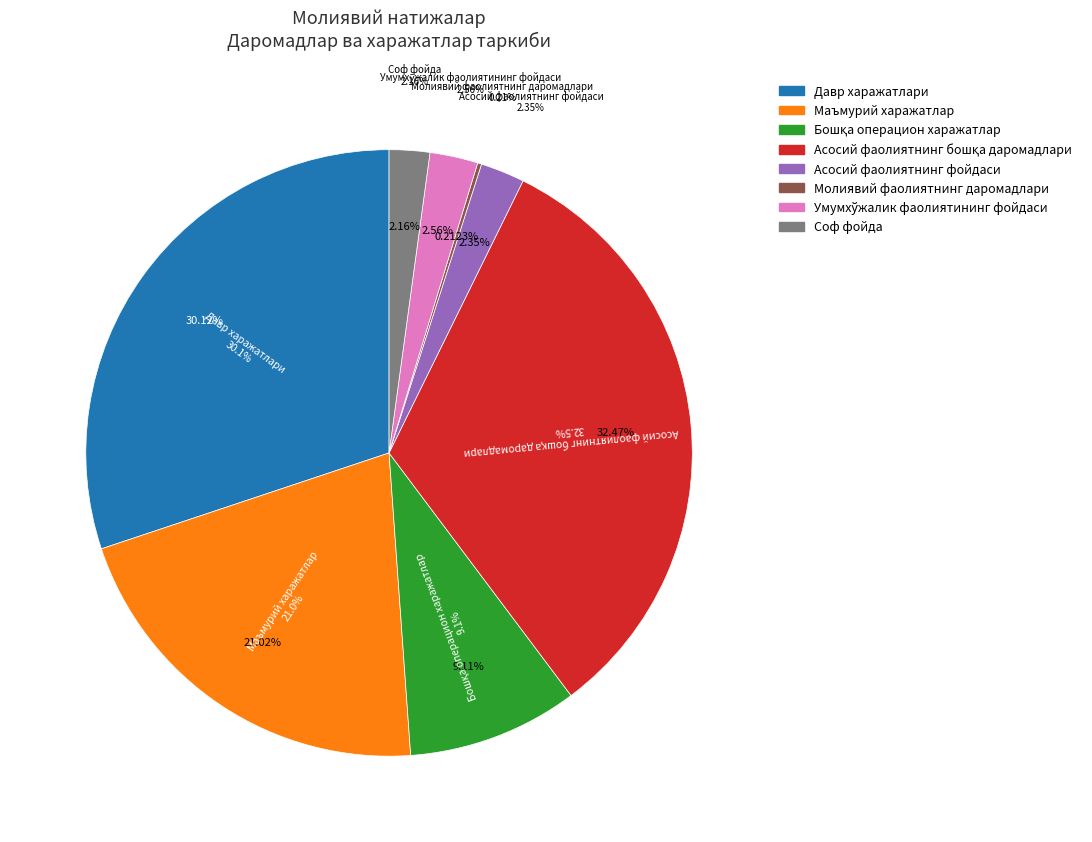

To the nearest percent, what is the average slice percentage?

12%